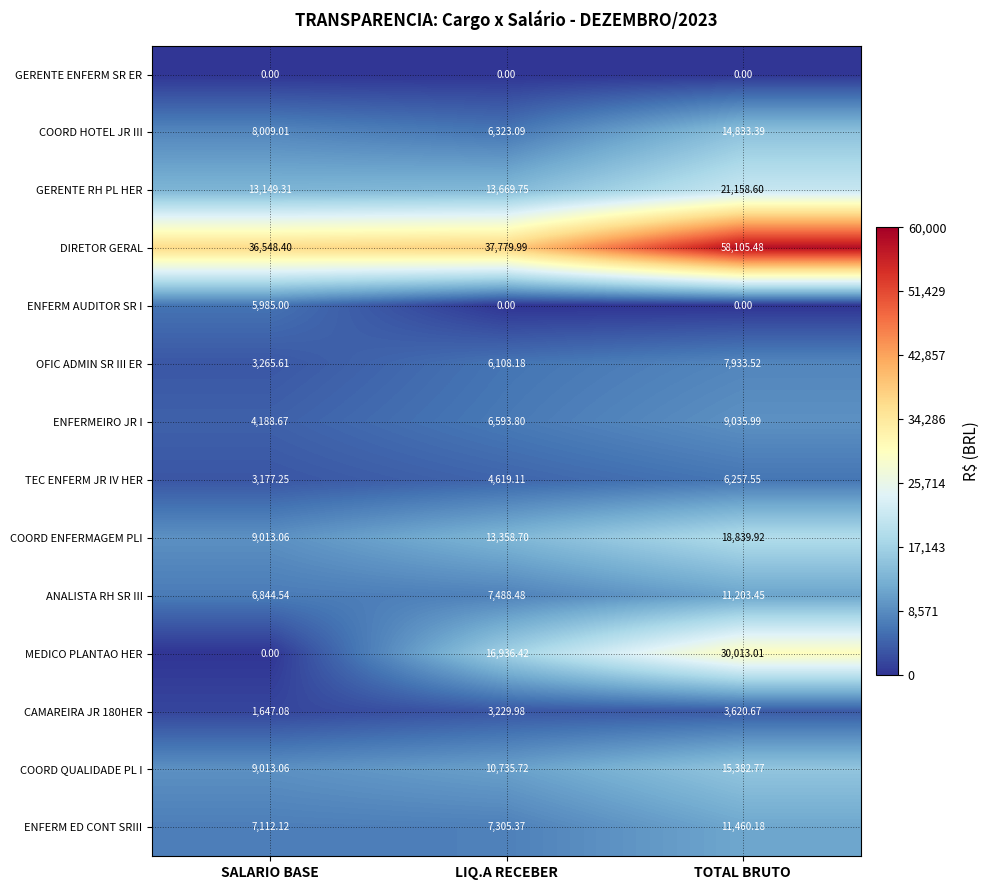

Count the number of data series in this chart.

14